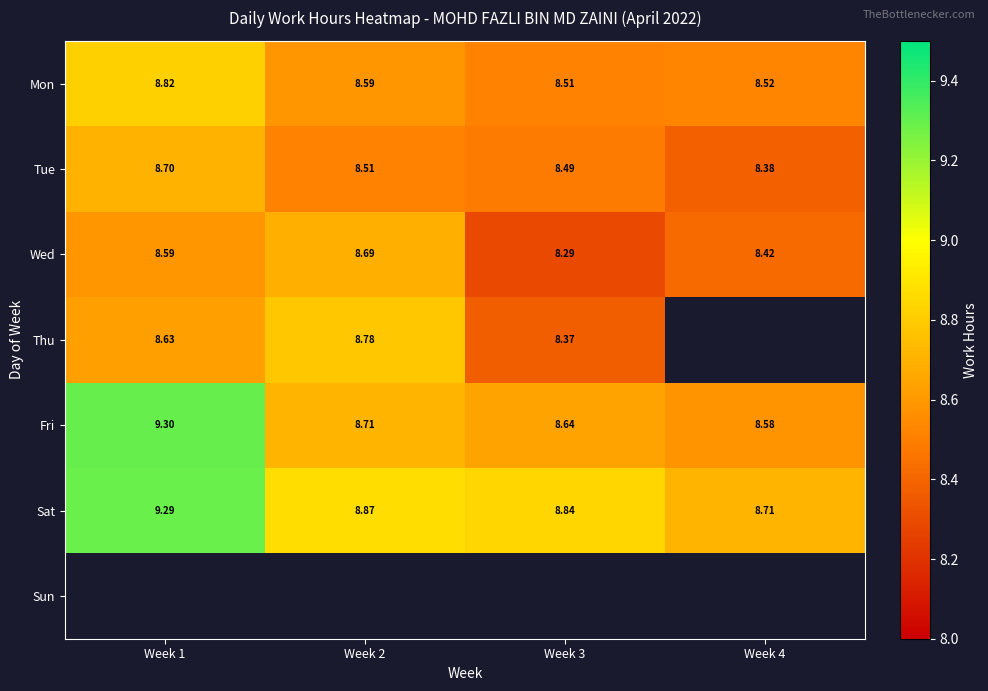

List the labels in order of Mon value, largest first.

Week 1, Week 2, Week 4, Week 3